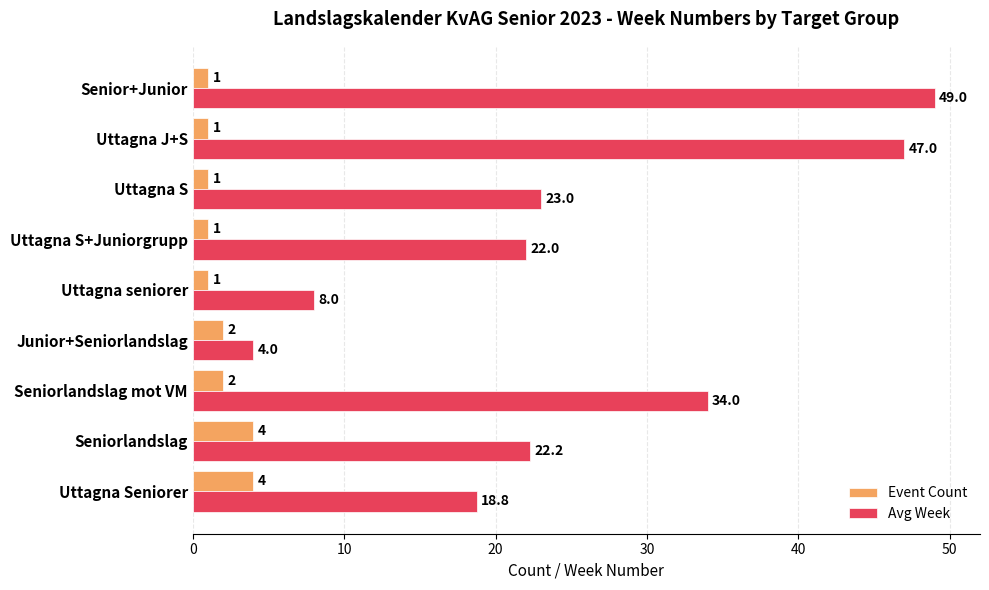

Which series has the largest total across all categories?

Avg Week